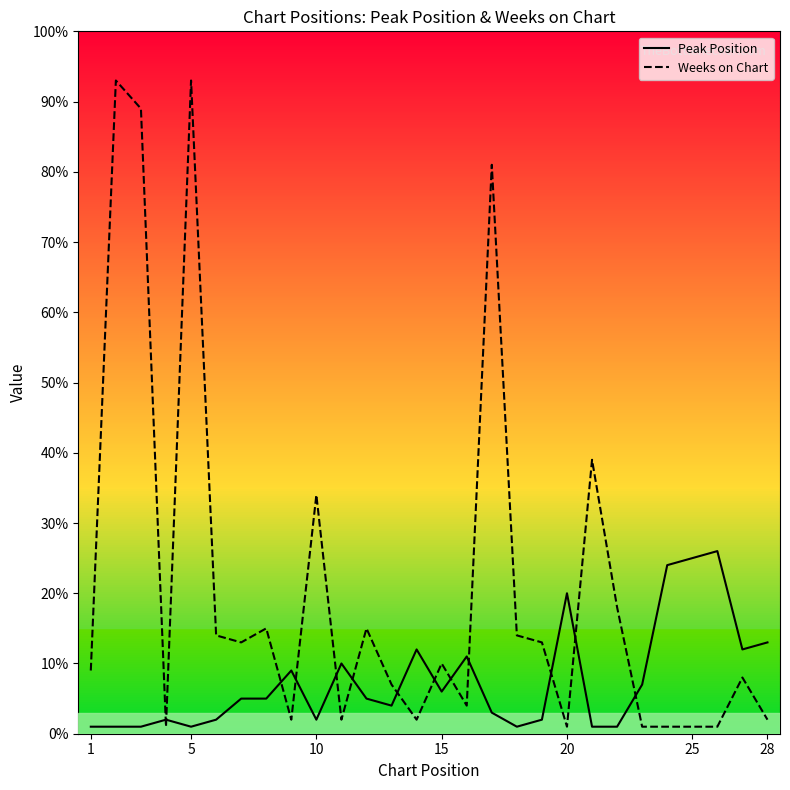

Which series has the largest range (max minus min)?

Weeks on Chart